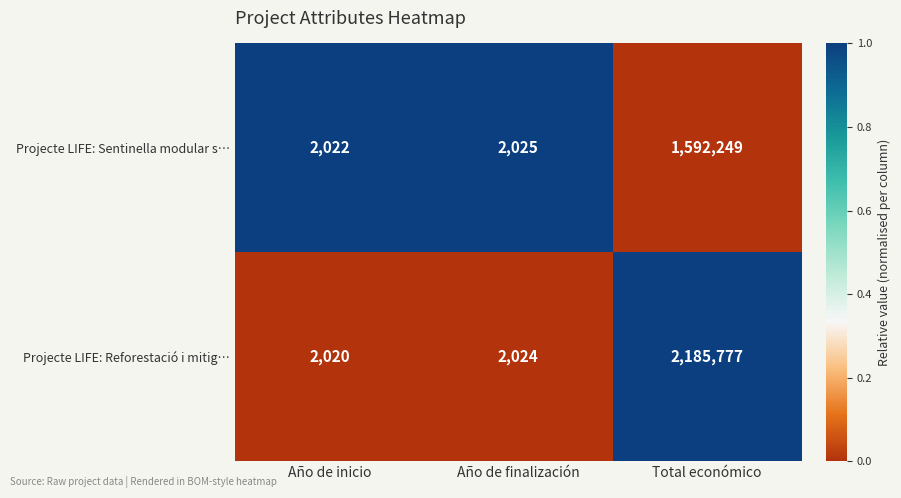

Reading right to left, extract all data points from this chart.

Projecte LIFE: Sentinella modular s…: 1592249	2025	2022
Projecte LIFE: Reforestació i mitig…: 2185777	2024	2020